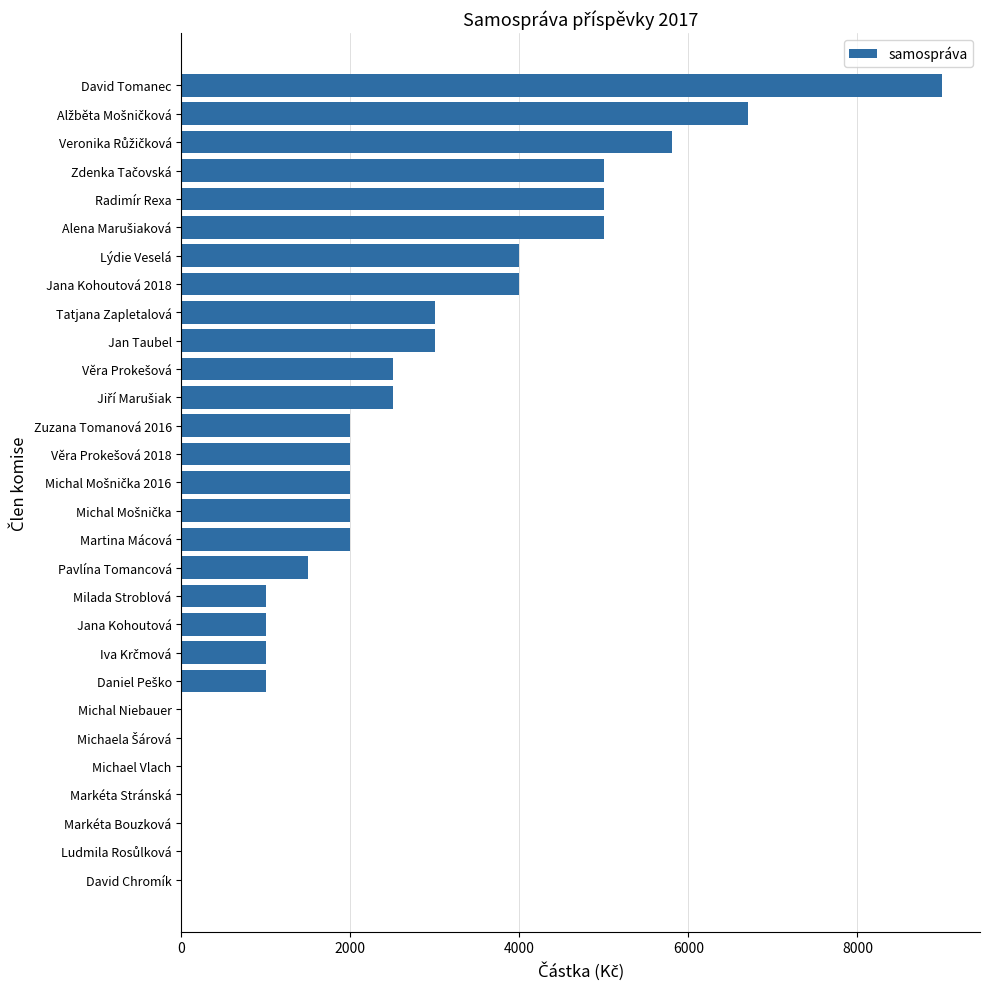

What is the greatest value displayed?

9000